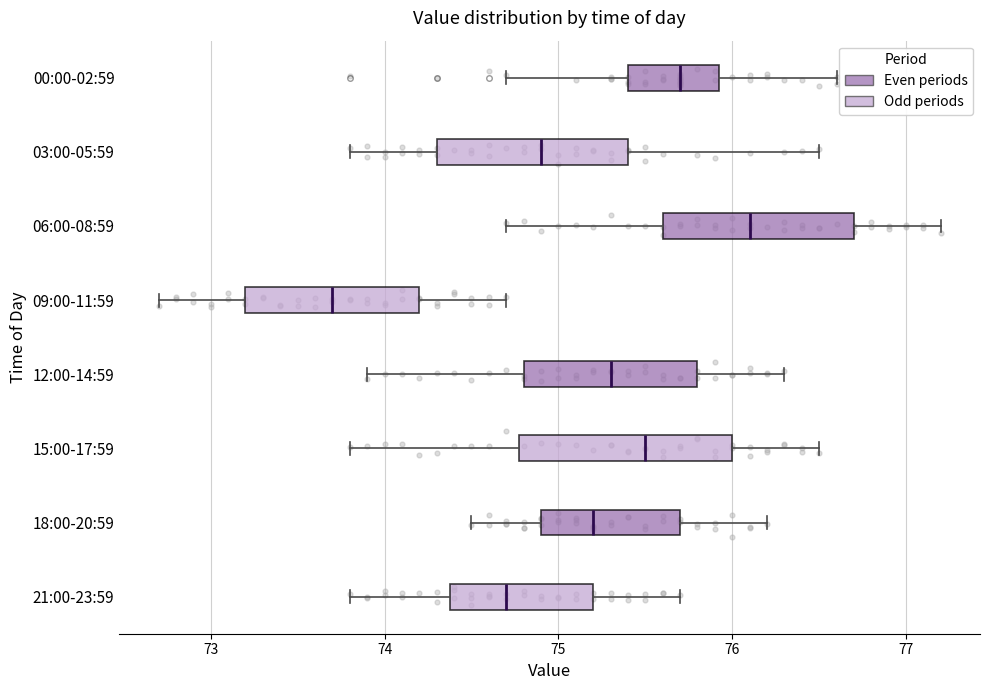

Reading bottom to top, read every box against the x-axis: the position of its median line, the range the box covers, and the ends of its whiskers. The values are not printed on the chart, so give them approximately, as read against the axis.

21:00-23:59: median 74.7, box 74.4 to 75.2, whiskers 73.8 to 75.7
18:00-20:59: median 75.2, box 74.9 to 75.7, whiskers 74.5 to 76.2
15:00-17:59: median 75.5, box 74.8 to 76.0, whiskers 73.8 to 76.5
12:00-14:59: median 75.3, box 74.8 to 75.8, whiskers 73.9 to 76.3
09:00-11:59: median 73.7, box 73.2 to 74.2, whiskers 72.7 to 74.7
06:00-08:59: median 76.1, box 75.6 to 76.7, whiskers 74.7 to 77.2
03:00-05:59: median 74.9, box 74.3 to 75.4, whiskers 73.8 to 76.5
00:00-02:59: median 75.7, box 75.4 to 75.9, whiskers 74.7 to 76.6